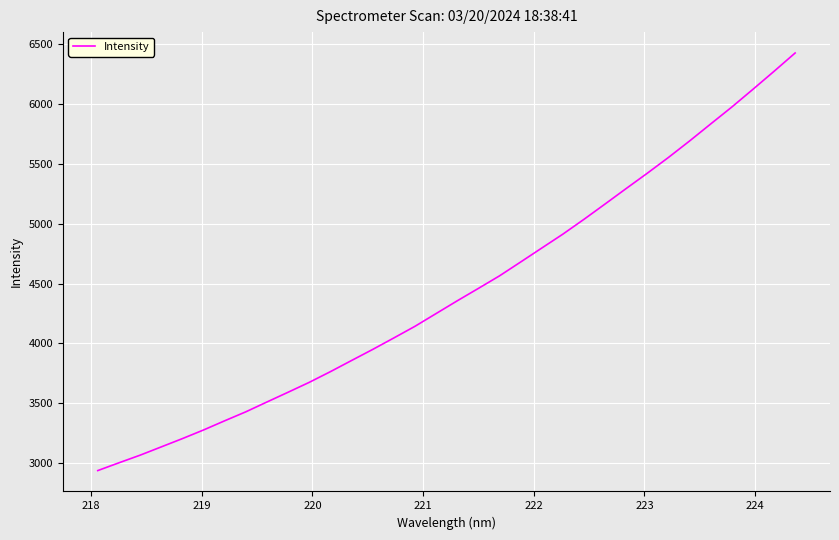

Does the chart have visible grid lines?

Yes